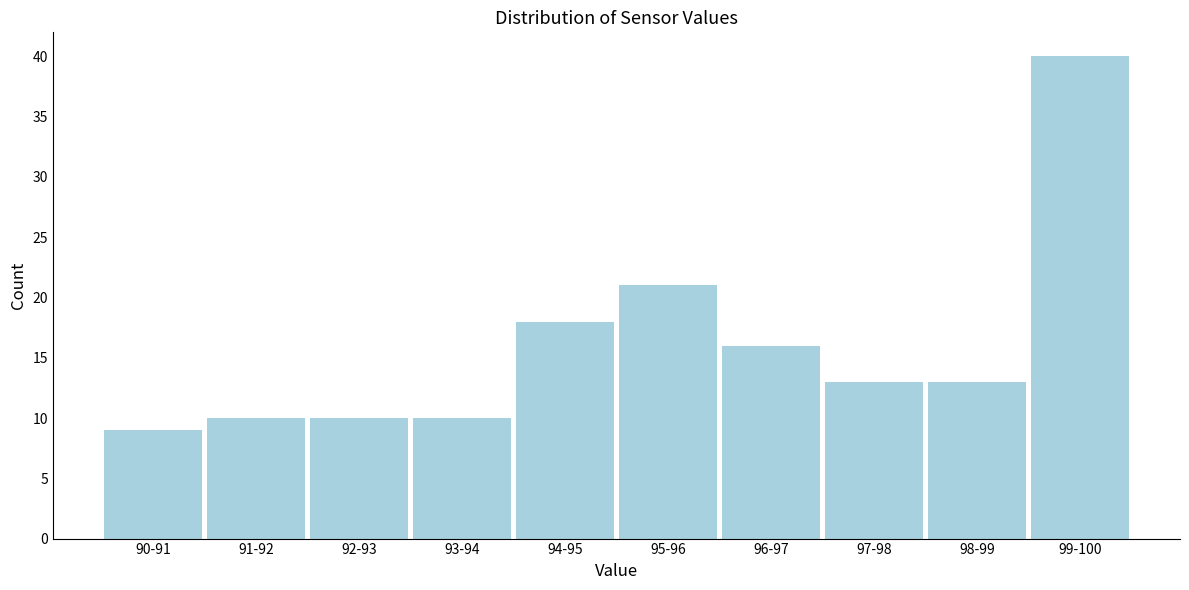

Reading left to right, what are all the values shown in this chart?

90-91=9	91-92=10	92-93=10	93-94=10	94-95=18	95-96=21	96-97=16	97-98=13	98-99=13	99-100=40